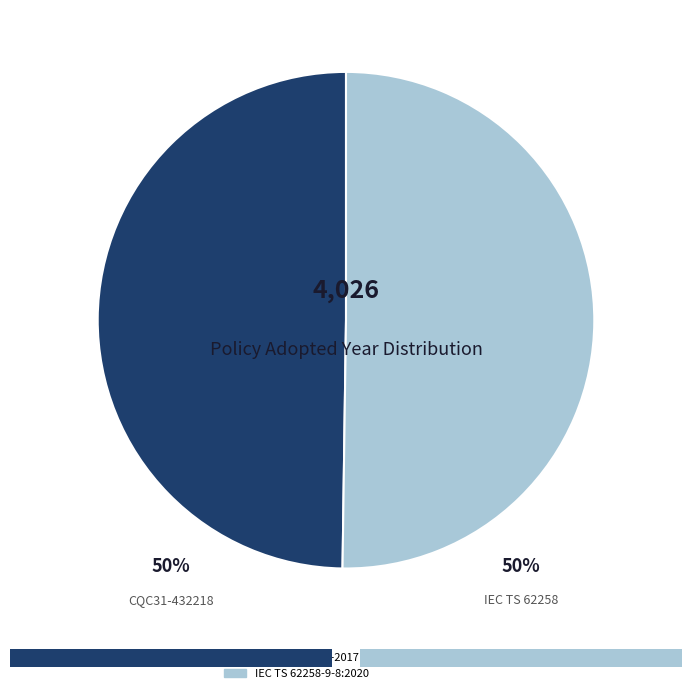

What is the ratio of the value at CQC31-432218-2017 Energy Conservation to the value at IEC TS 62258-9-8:2020?

1.0